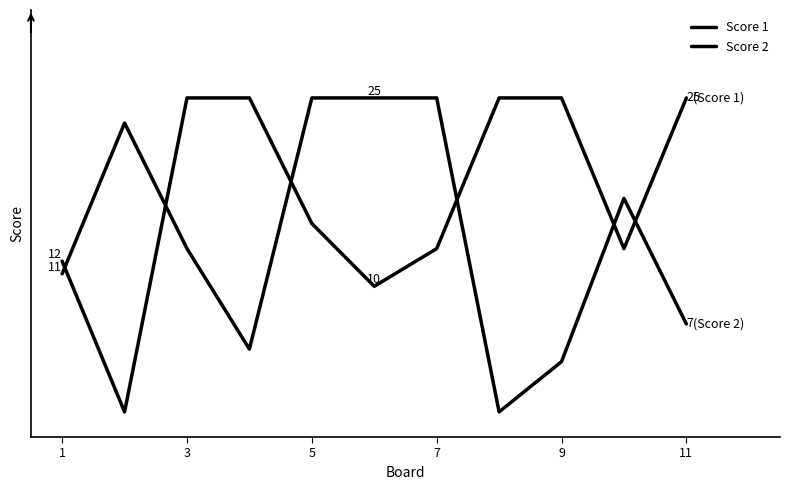

Does the chart have visible grid lines?

No